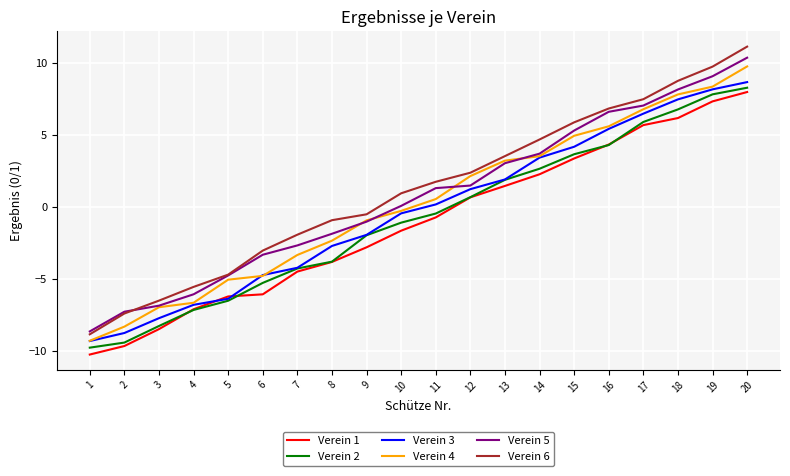

Reading left to right, list all the values displayed in this chart.

Verein 1: 1=-10.2	2=-9.6	3=-8.5	4=-7.1	5=-6.2	6=-6.0	7=-4.5	8=-3.8	9=-2.8	10=-1.6	11=-0.7	12=0.7	13=1.5	14=2.3	15=3.4	16=4.4	17=5.7	18=6.2	19=7.3	20=8.0
Verein 2: 1=-9.7	2=-9.4	3=-8.2	4=-7.1	5=-6.5	6=-5.2	7=-4.3	8=-3.8	9=-1.9	10=-1.1	11=-0.4	12=0.7	13=1.9	14=2.7	15=3.7	16=4.3	17=5.9	18=6.8	19=7.8	20=8.3
Verein 3: 1=-9.3	2=-8.7	3=-7.7	4=-6.8	5=-6.4	6=-4.7	7=-4.2	8=-2.7	9=-1.9	10=-0.4	11=0.2	12=1.3	13=1.9	14=3.4	15=4.2	16=5.4	17=6.5	18=7.5	19=8.2	20=8.7
Verein 4: 1=-9.3	2=-8.3	3=-6.9	4=-6.6	5=-5.0	6=-4.8	7=-3.3	8=-2.3	9=-0.9	10=-0.3	11=0.6	12=2.2	13=3.2	14=3.5	15=5.0	16=5.6	17=6.8	18=7.8	19=8.4	20=9.8
Verein 5: 1=-8.6	2=-7.2	3=-6.8	4=-6.0	5=-4.7	6=-3.3	7=-2.6	8=-1.8	9=-1.0	10=0.1	11=1.3	12=1.5	13=3.1	14=3.7	15=5.3	16=6.6	17=7.1	18=8.2	19=9.1	20=10.4
Verein 6: 1=-8.8	2=-7.4	3=-6.5	4=-5.5	5=-4.7	6=-3.0	7=-1.9	8=-0.9	9=-0.5	10=1.0	11=1.8	12=2.4	13=3.5	14=4.7	15=5.9	16=6.9	17=7.5	18=8.8	19=9.8	20=11.1